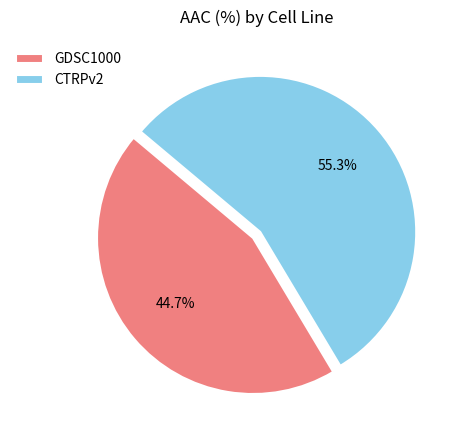

Approximately how many times larger is the value at CTRPv2 compared to GDSC1000?

1.2